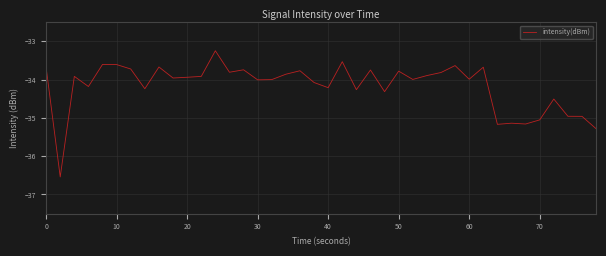

What is the smallest value displayed?

-36.5